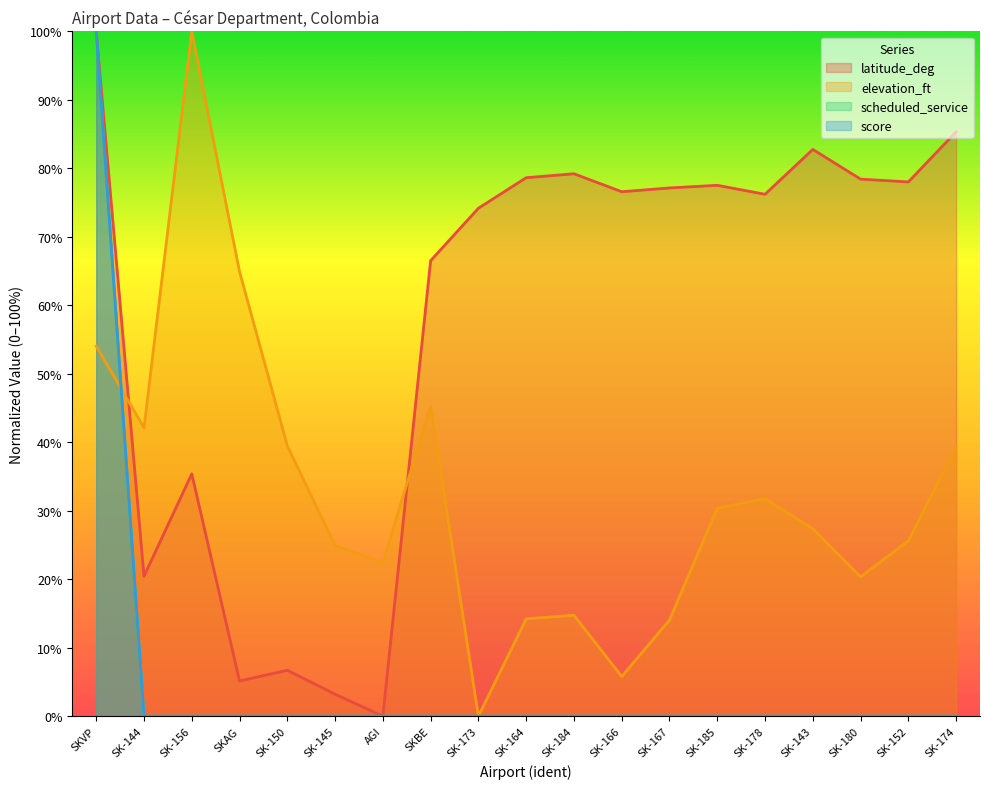

List the series in order of their peak value, lowest first.

latitude_deg, elevation_ft, scheduled_service, score